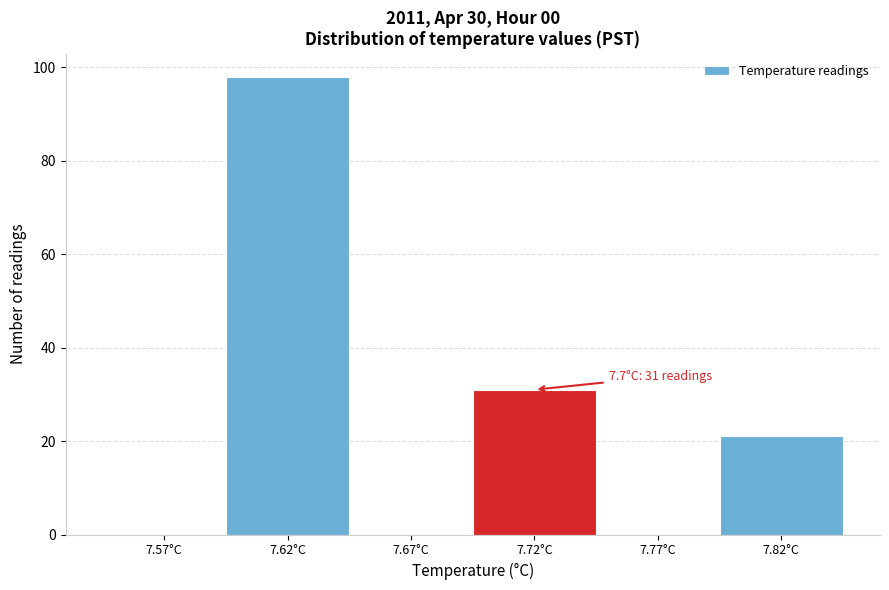

Reading right to left, extract all data points from this chart.

7.82°C=21	7.77°C=0	7.72°C=31	7.67°C=0	7.62°C=98	7.57°C=0